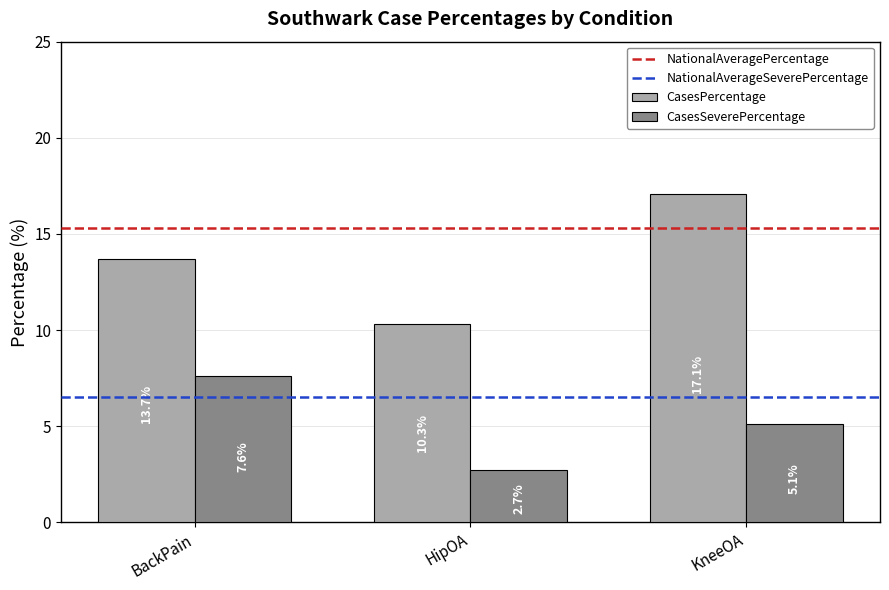

Read the CasesSeverePercentage value at KneeOA.

5.1